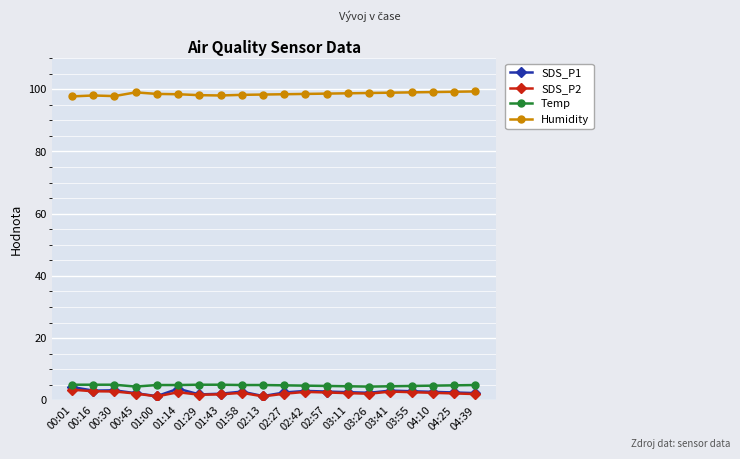

True or false: SDS_P1 has more than 1 interior local peaks.

True